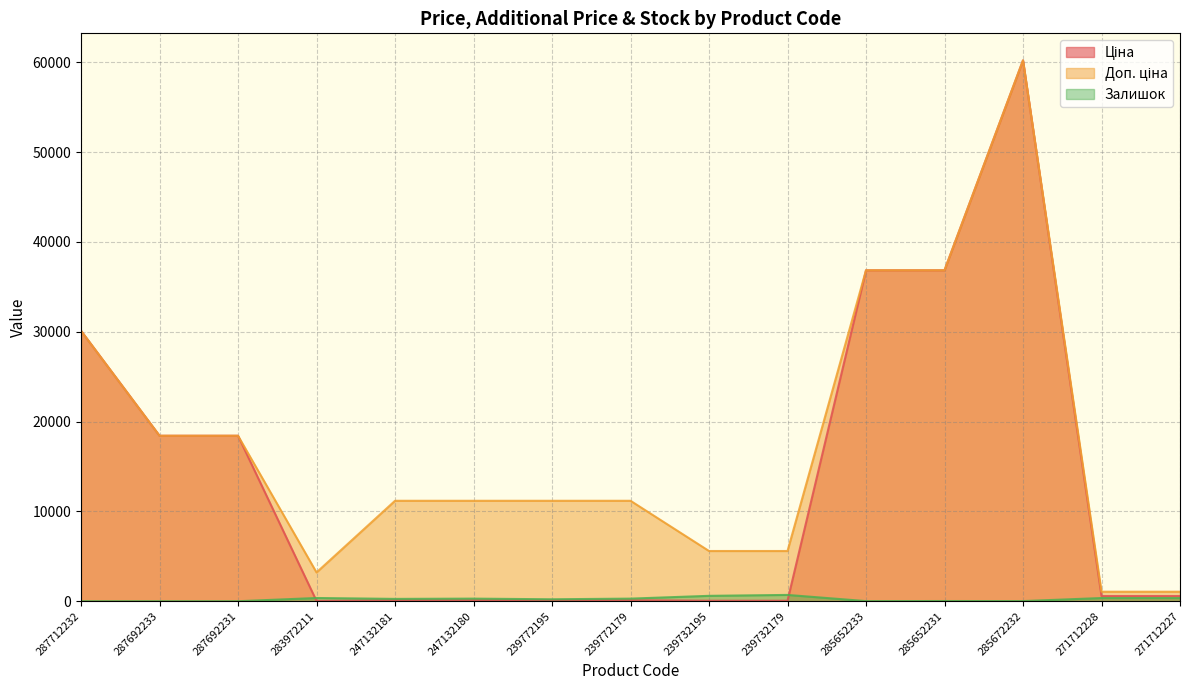

At which category is the sum across all series the highest?

285672232